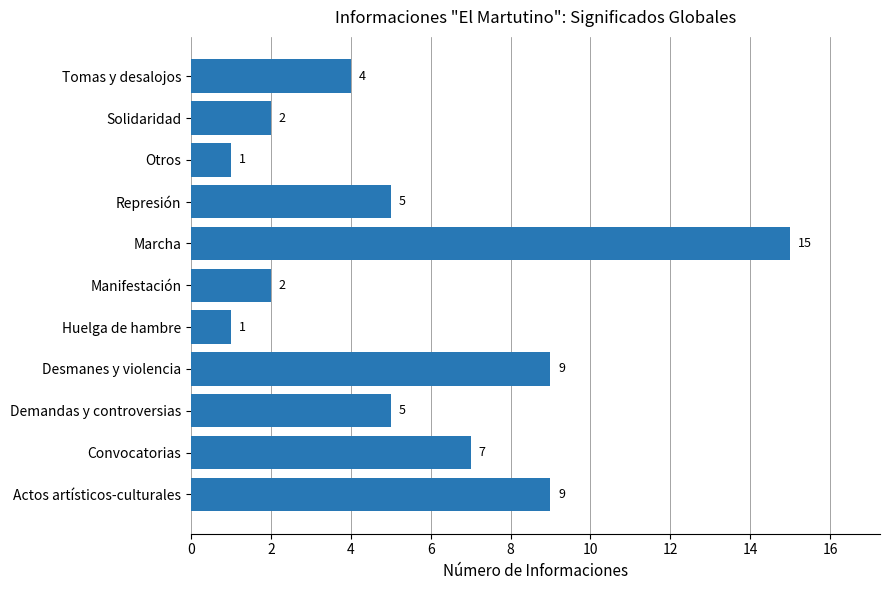

What is the ratio of the value at Demandas y controversias to the value at Solidaridad?

2.5